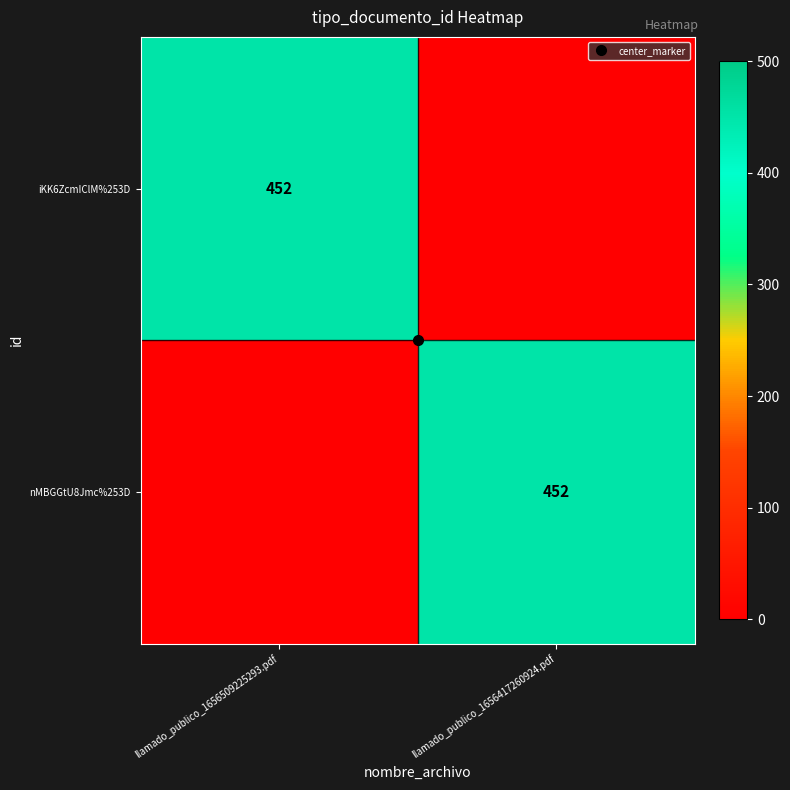

At how many categories does at least one series exceed 248?

2